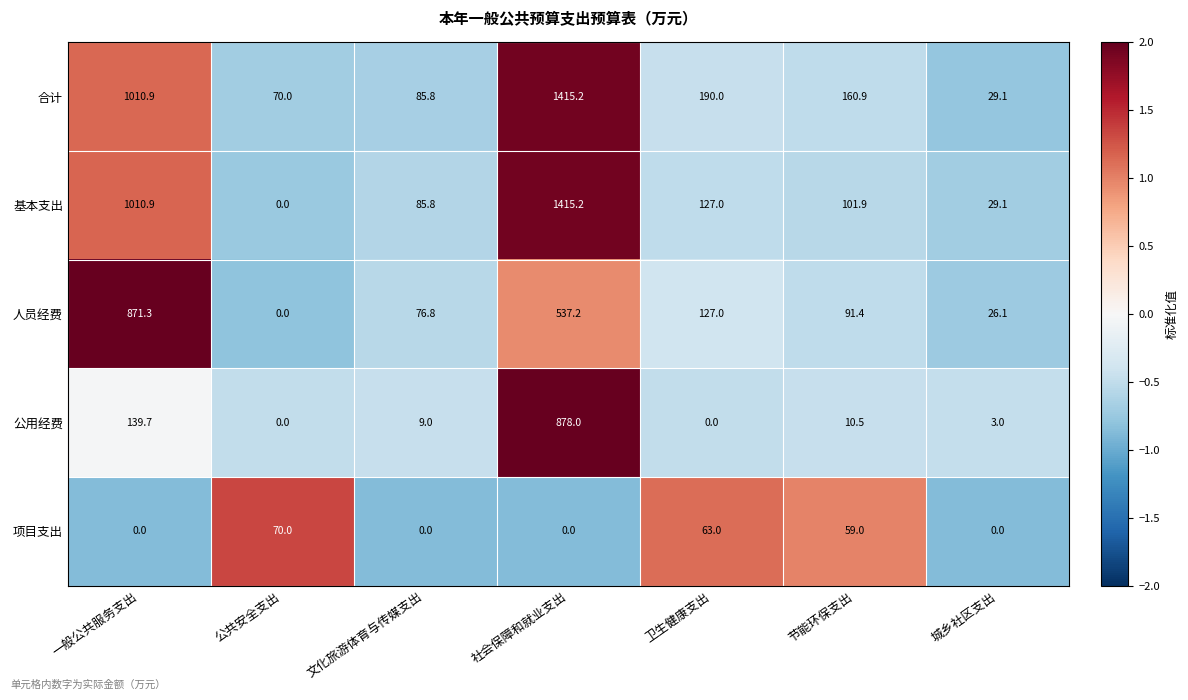

What is the sum of all 合计 values?

2961.9